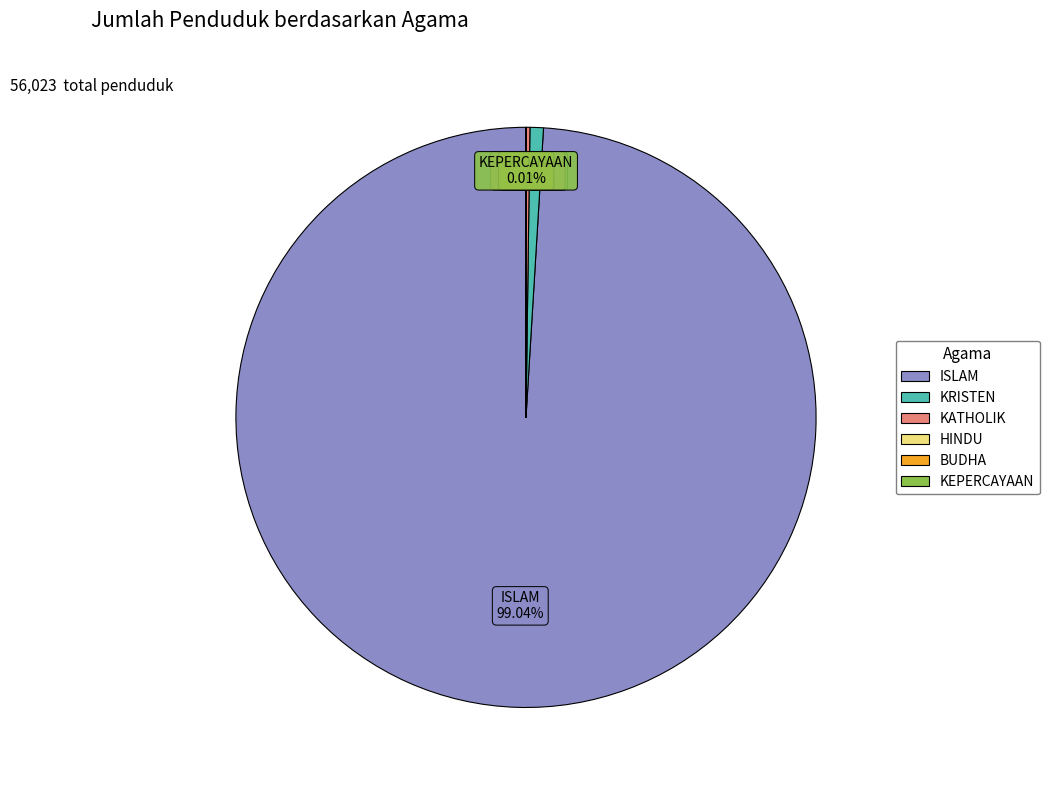

Does any single category account for the majority?

Yes